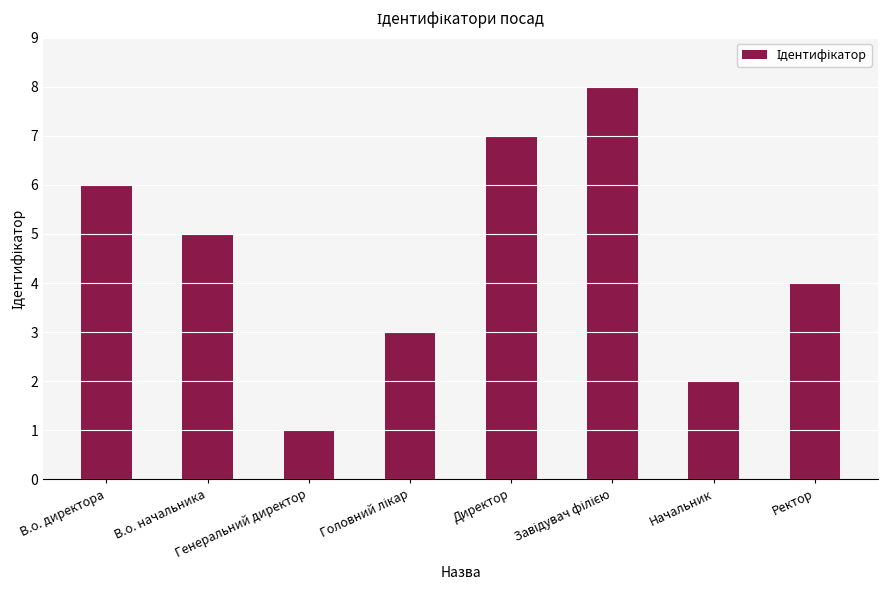

What is the maximum value shown in the chart?

8